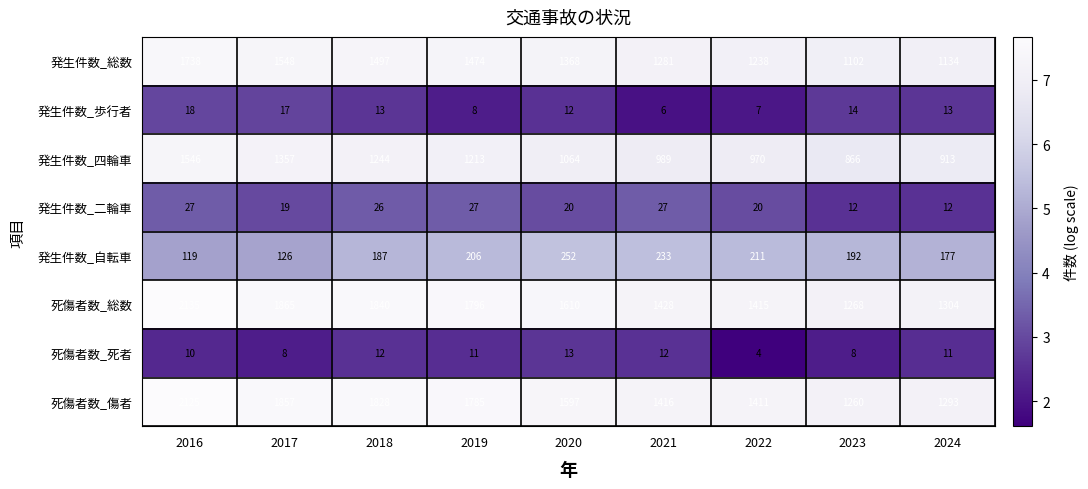

Rank the series by their maximum value, from lowest to highest.

死傷者数_死者, 発生件数_歩行者, 発生件数_二輪車, 発生件数_自転車, 発生件数_四輪車, 発生件数_総数, 死傷者数_傷者, 死傷者数_総数